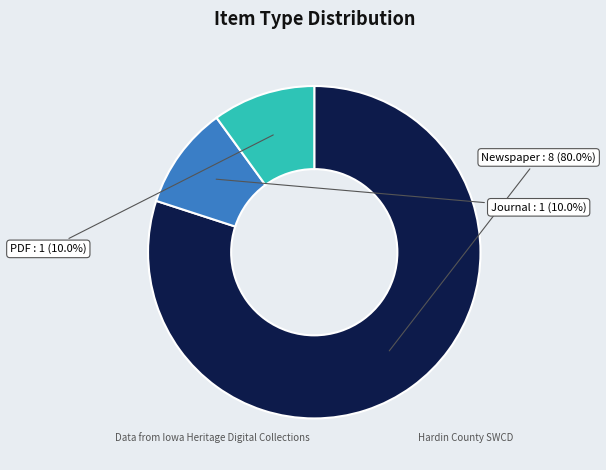

What is the largest slice in the pie chart?

Newspaper